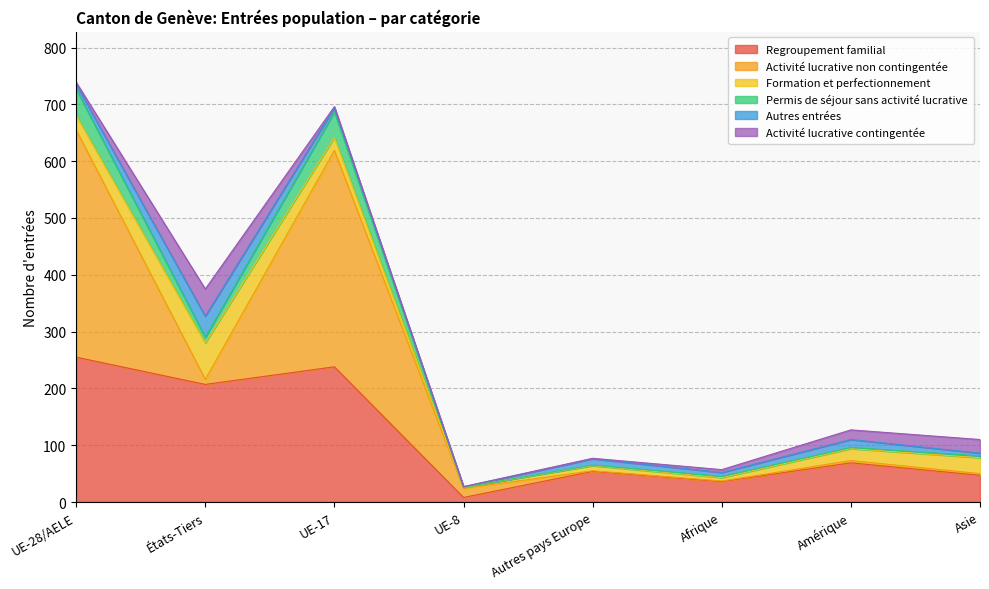

What is the minimum value for Formation et perfectionnement?

2